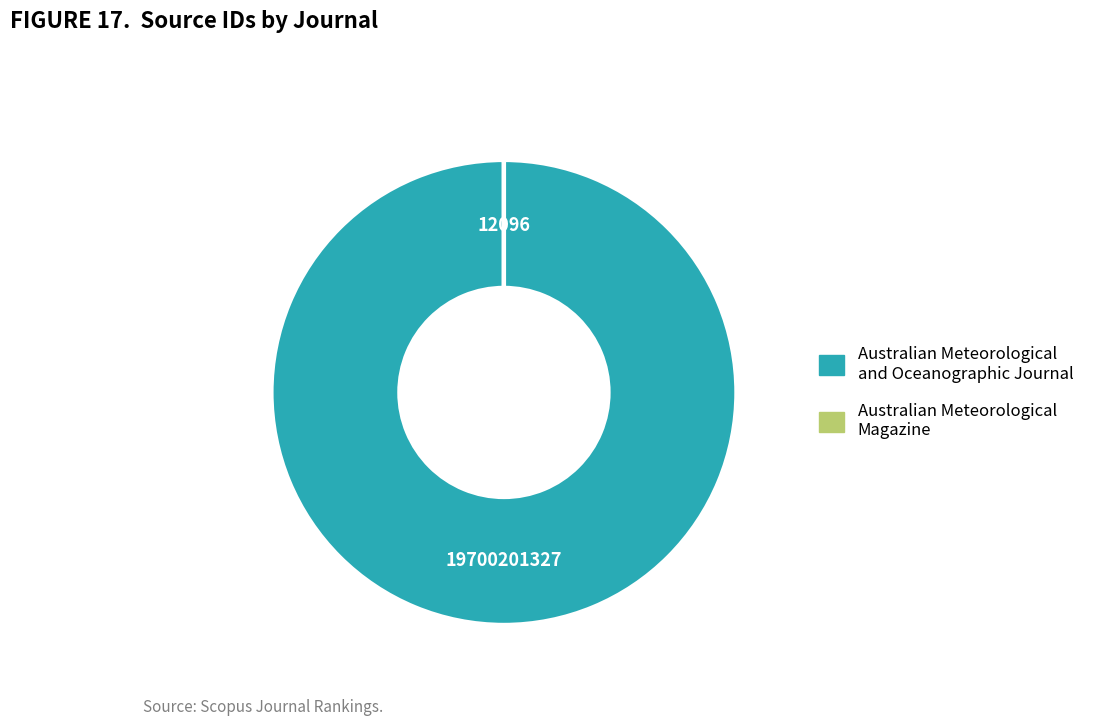

Which slice is the largest?

Australian Meteorological and Oceanographic Journal